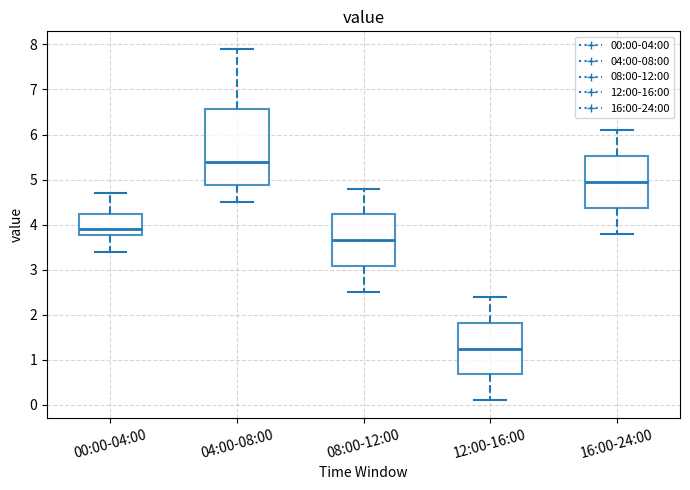

Which box is the tallest, from its lower edge to its upper edge?

04:00-08:00